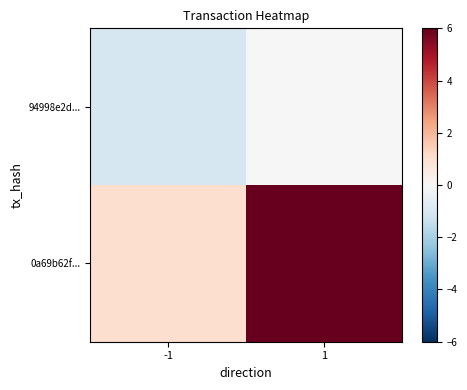

At -1, list the series in order from smallest to largest.

94998e2d..., 0a69b62f...